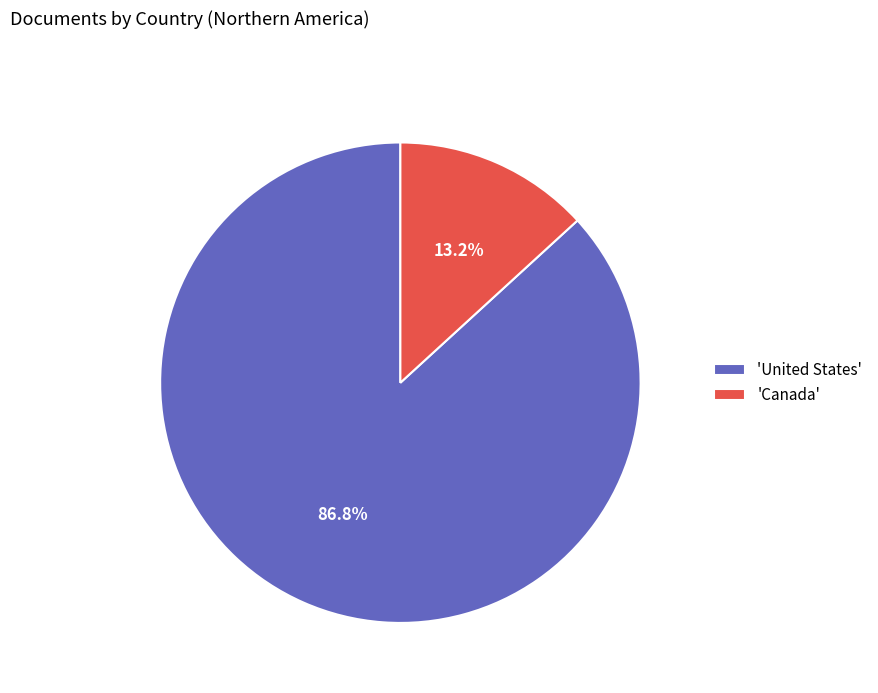

Which has a higher value, 'Canada' or 'United States'?

'United States'